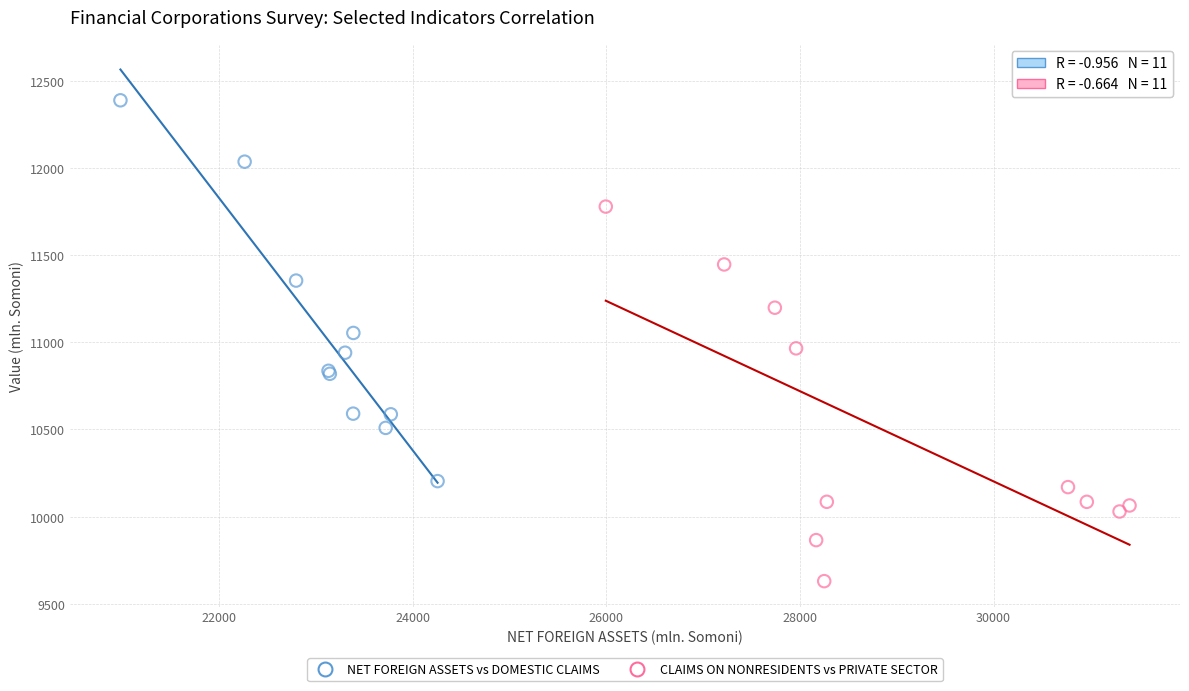

Which series contains the lowest Y value?

CLAIMS ON NONRESIDENTS vs PRIVATE SECTOR